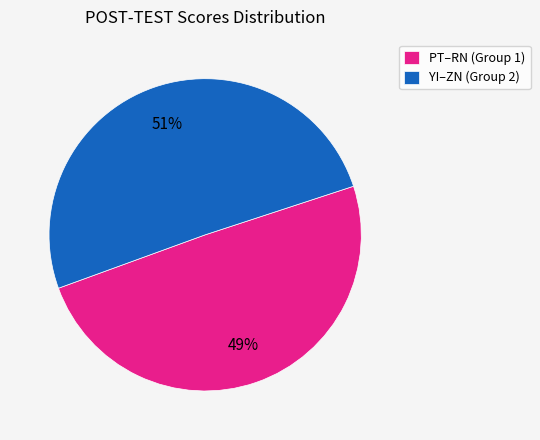

To the nearest percent, what is the average slice percentage?

50%